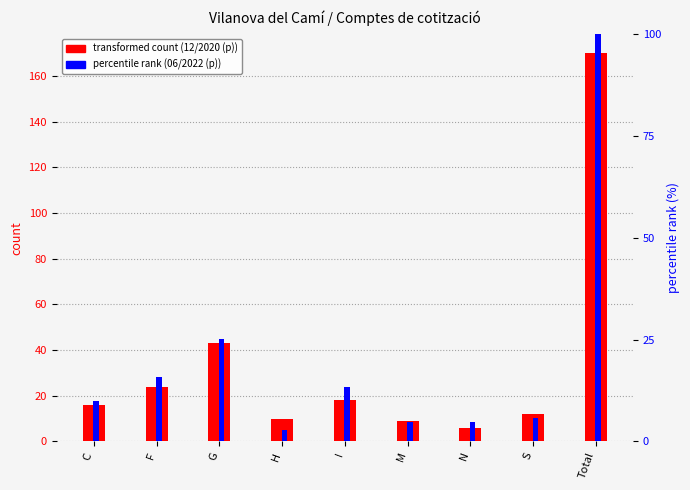

How many bars are there in each group?

2